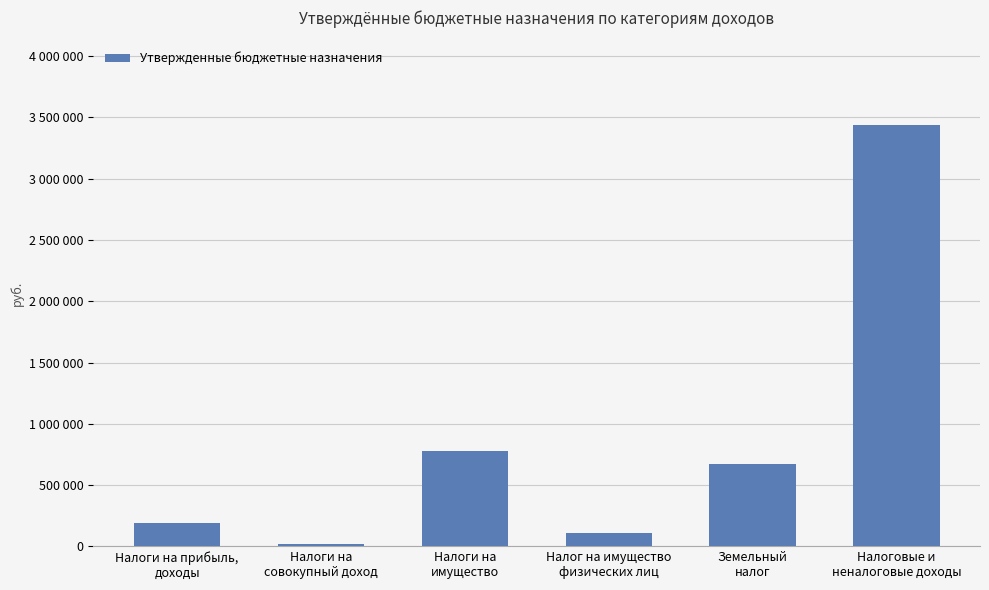

What is the label of the 4th bar from the left?

Налог на имущество
физических лиц